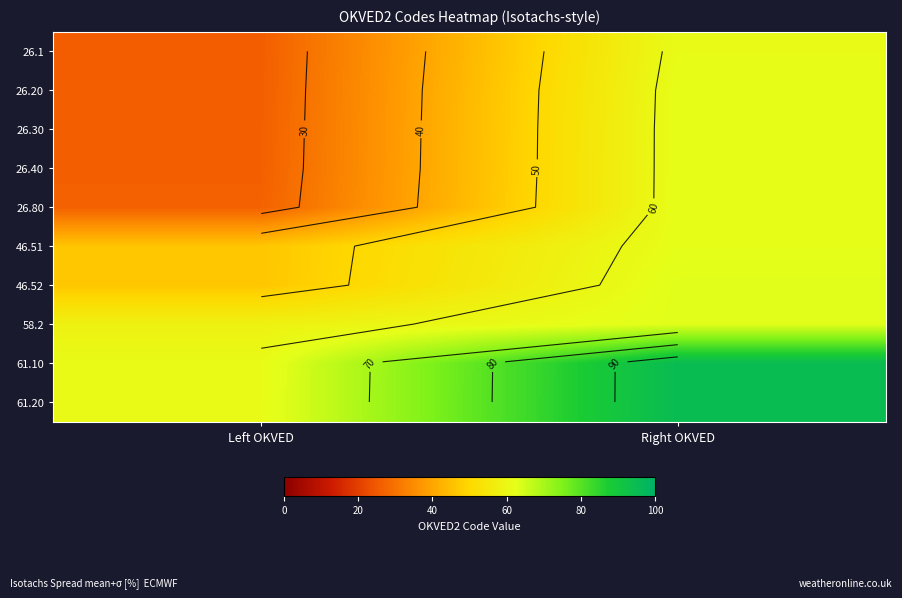

How many data points in 26.80 are less than 62?

1